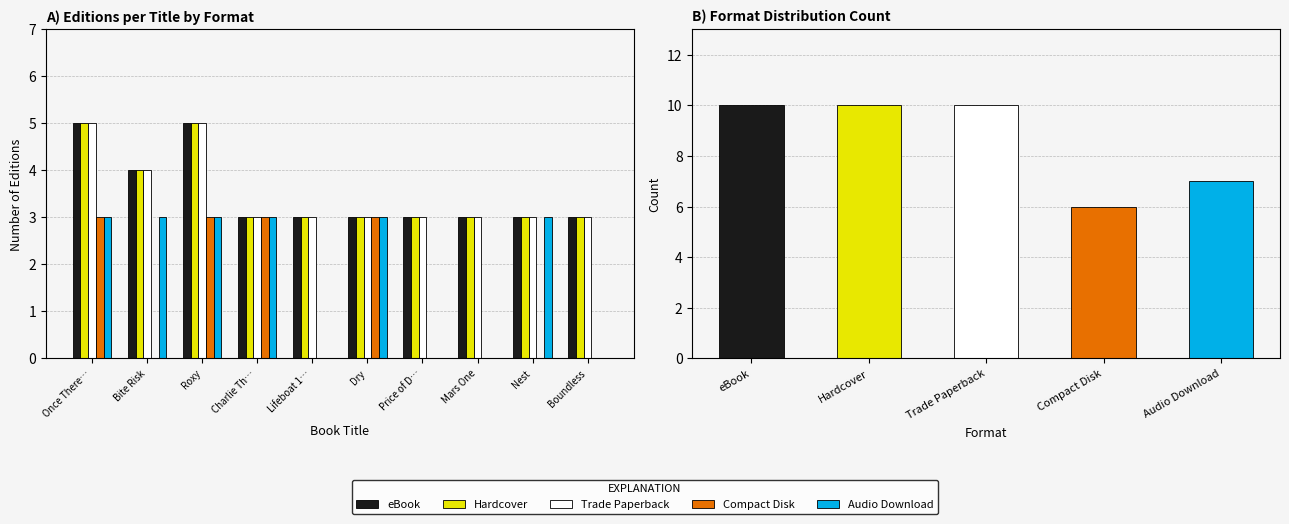

Does the chart contain stacked bars?

No